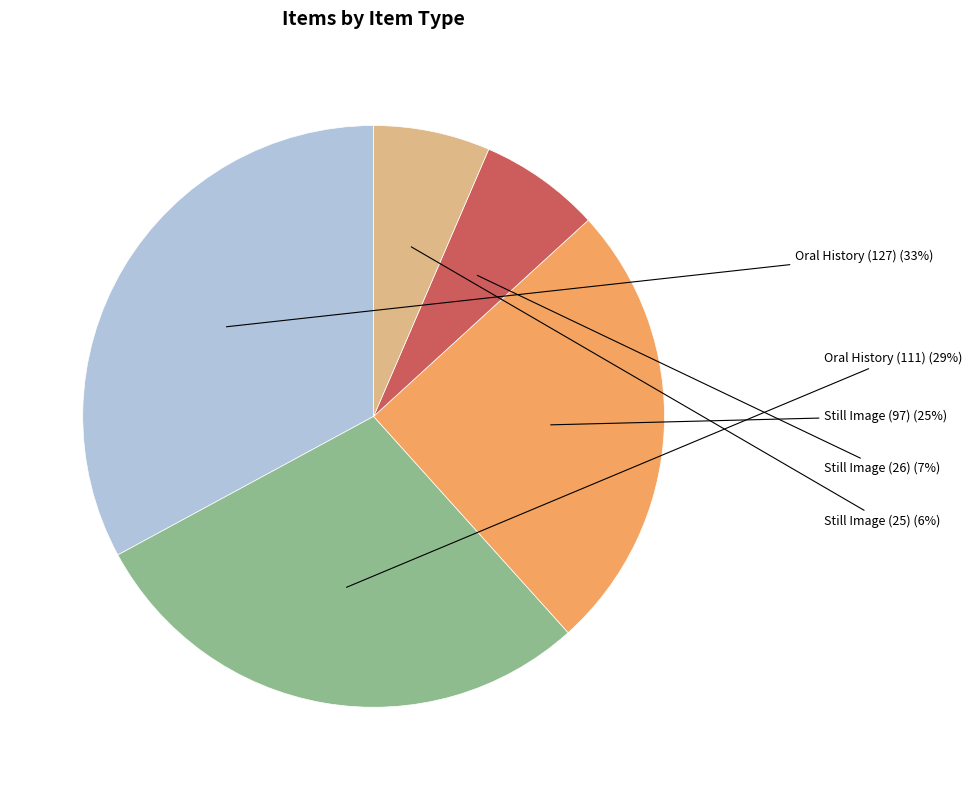

Is there a majority slice in this chart?

No